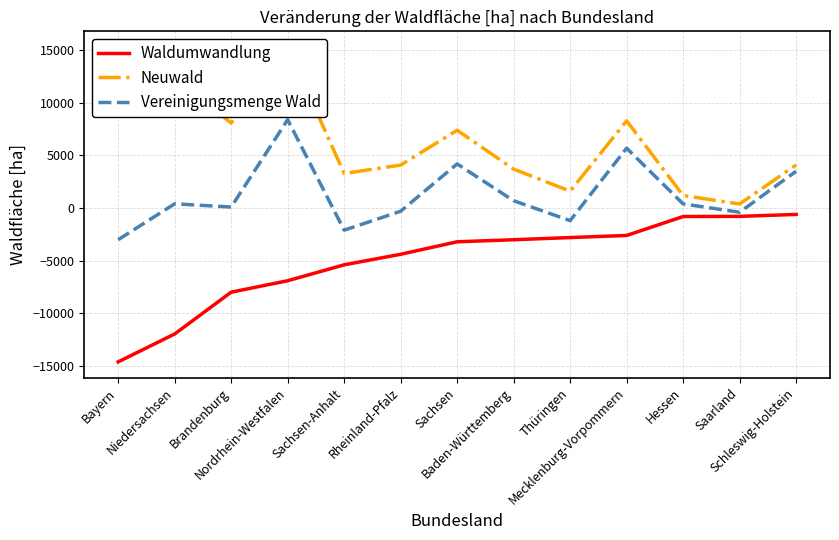

Reading right to left, extract all data points from this chart.

Waldumwandlung: -599.2	-783.5	-799.8	-2594.4	-2794.9	-3001.3	-3194.8	-4381.0	-5381.1	-6891.5	-7977.2	-11943.0	-14589.3
Neuwald: 4094.8	391.7	1199.7	8282.0	1607.4	3701.6	7388.0	4082.3	3288.5	15281.1	8076.9	12350.9	11591.1
Vereinigungsmenge Wald: 3495.6	-391.7	399.9	5687.7	-1187.5	700.3	4193.2	-298.7	-2092.7	8389.6	99.7	407.9	-2998.3